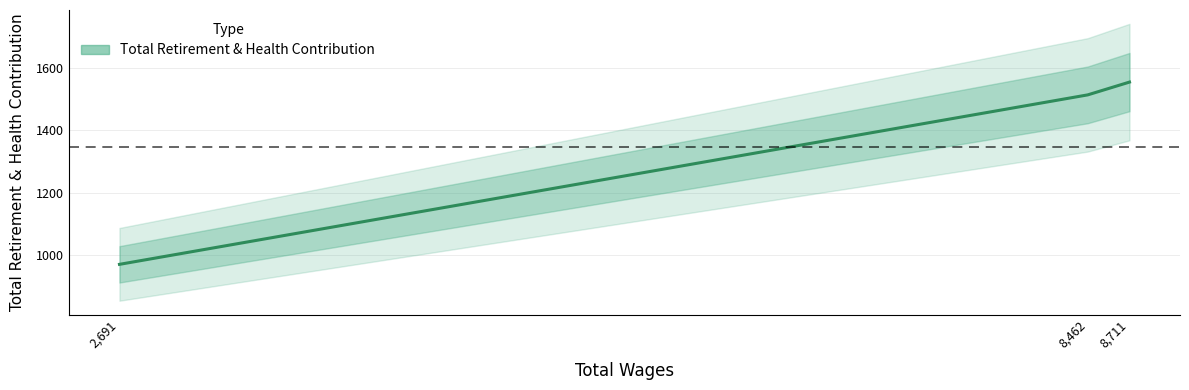

How many lines are shown in the chart?

1